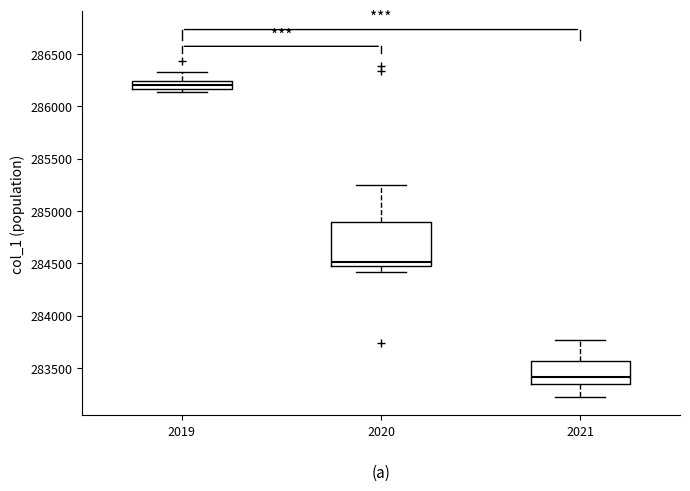

Where is the lower edge of the box at x = 2020 on the y-axis? The values are not printed on the chart, so give them approximately, as read against the axis.

284450